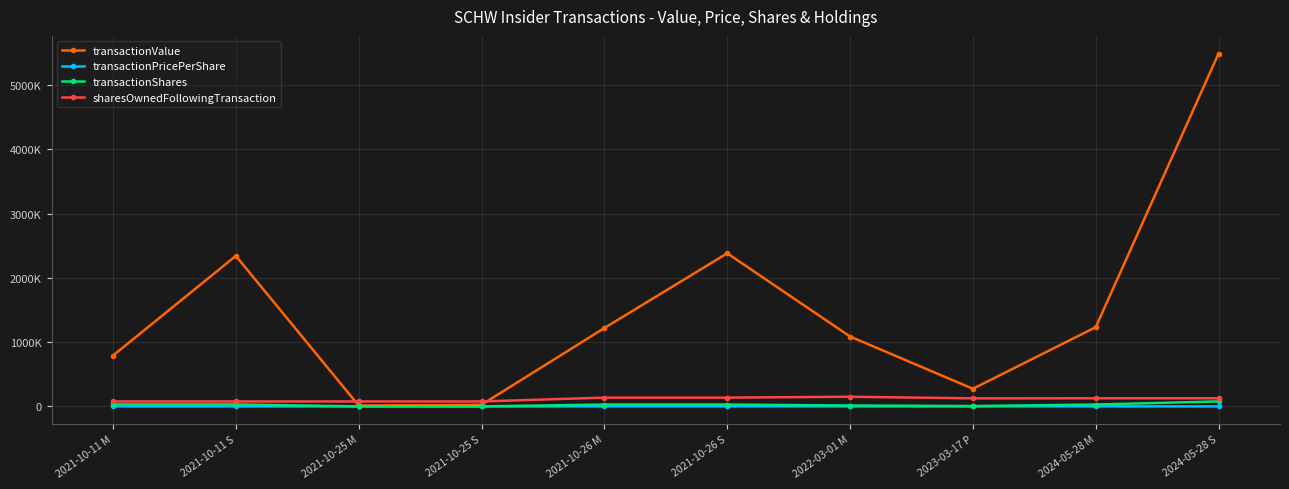

What is the difference between the second highest and minimum values in the transactionValue series?

2370291.0